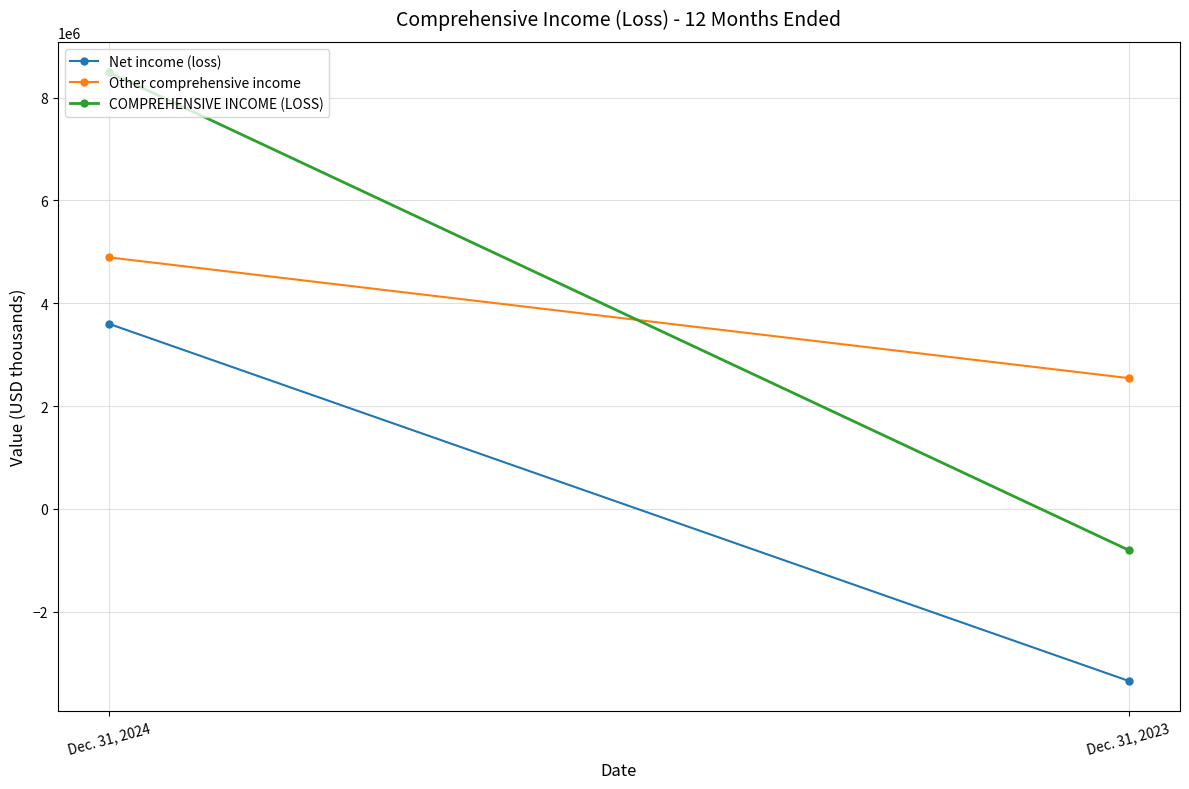

At which category is the sum across all series the highest?

Dec. 31, 2024